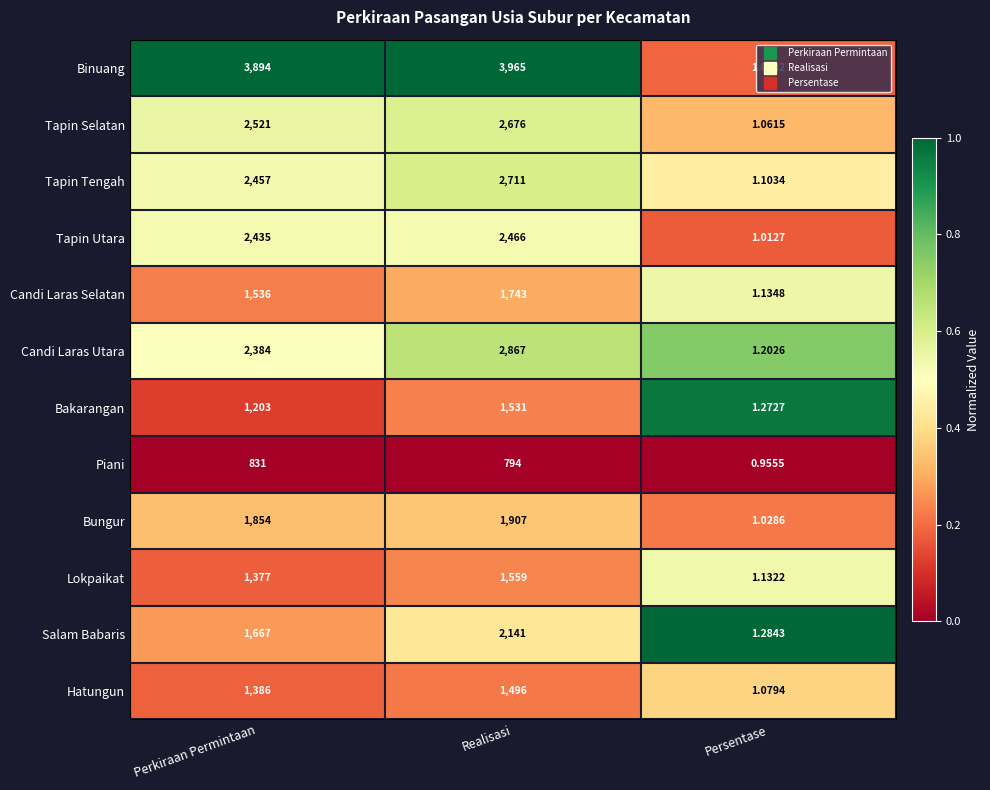

What is the difference between the highest and lowest values at Realisasi?

3171.0